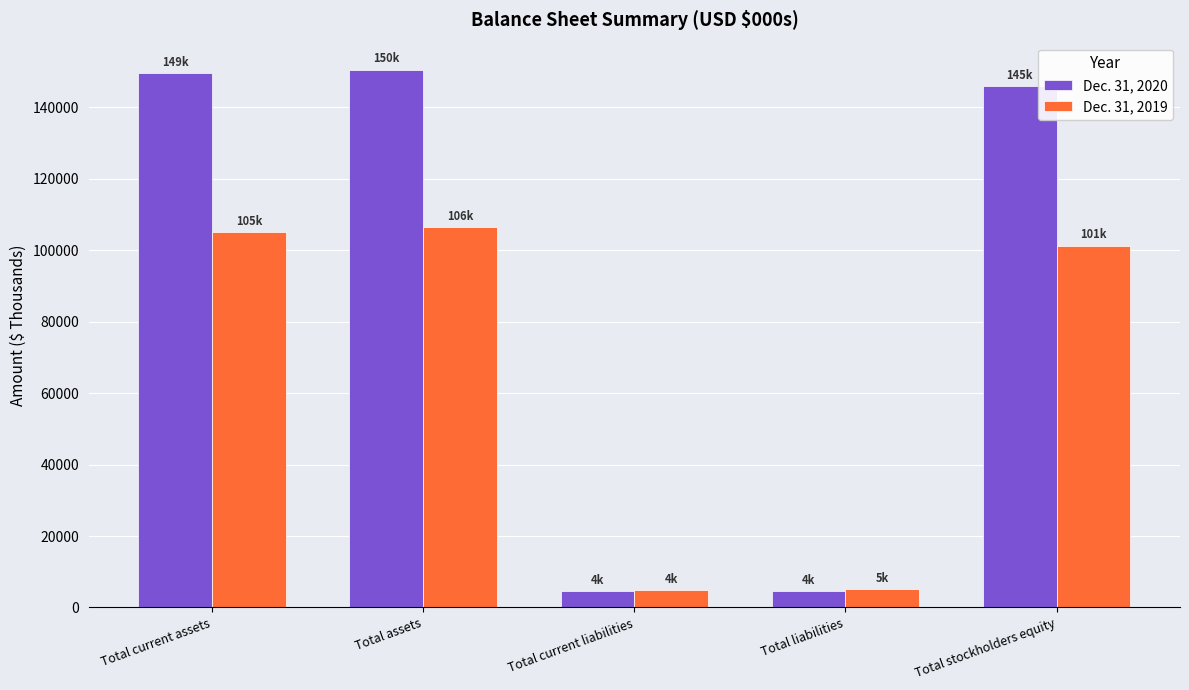

The Dec. 31, 2020 series shows 149604 at Total current assets. True or false?

True